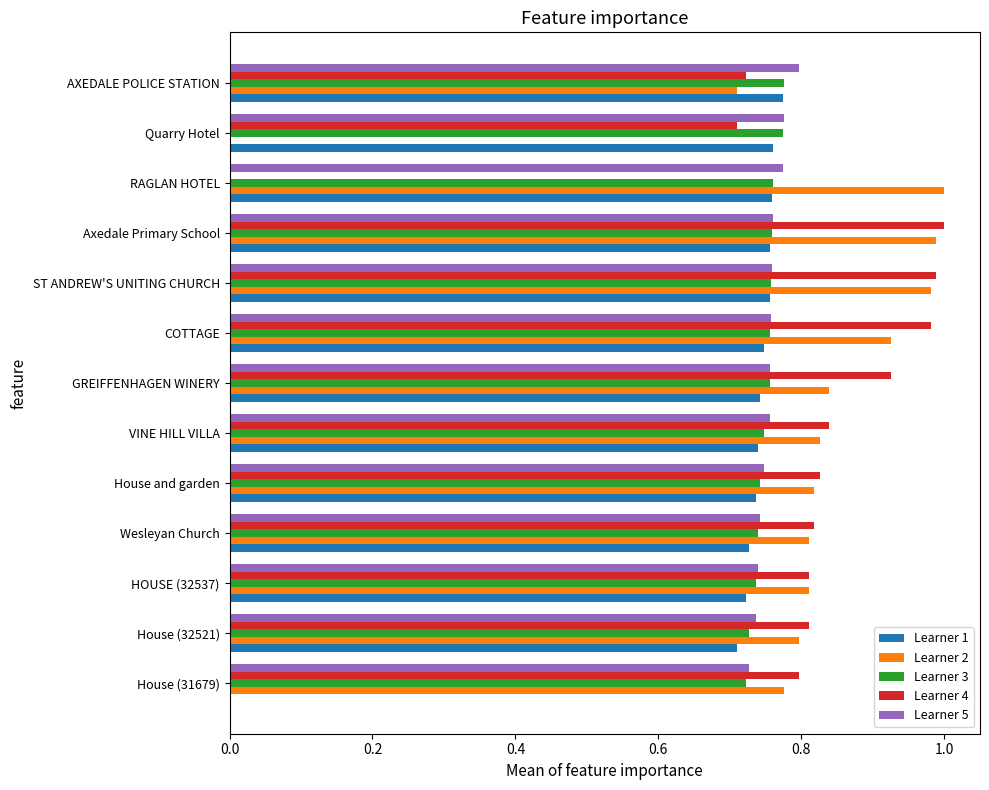

True or false: Learner 3 has a value of 0.7 at House and garden.

True